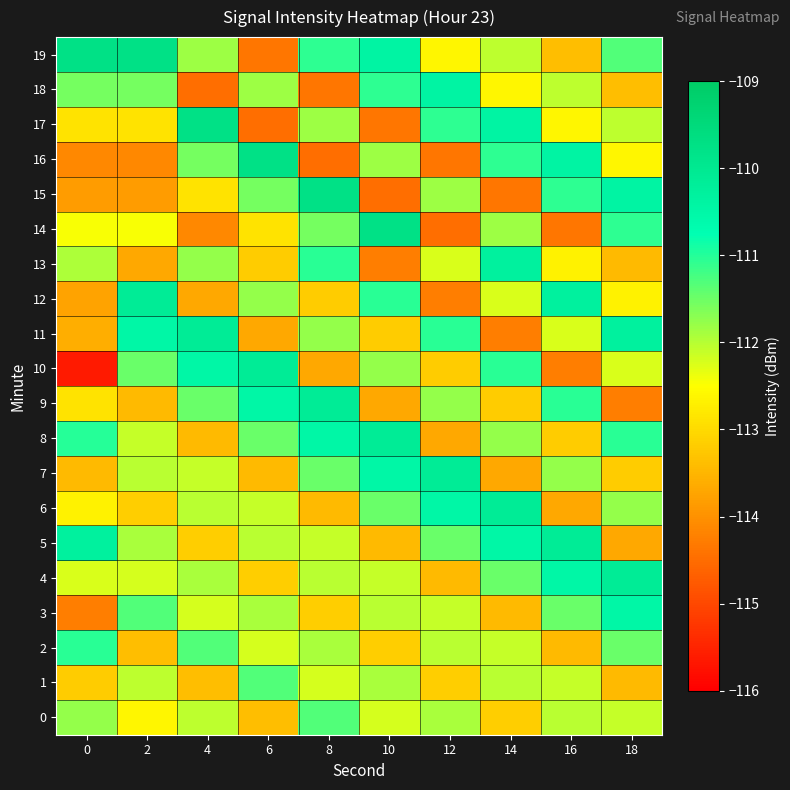

What is the difference between the highest and lowest values at 18?

4.2